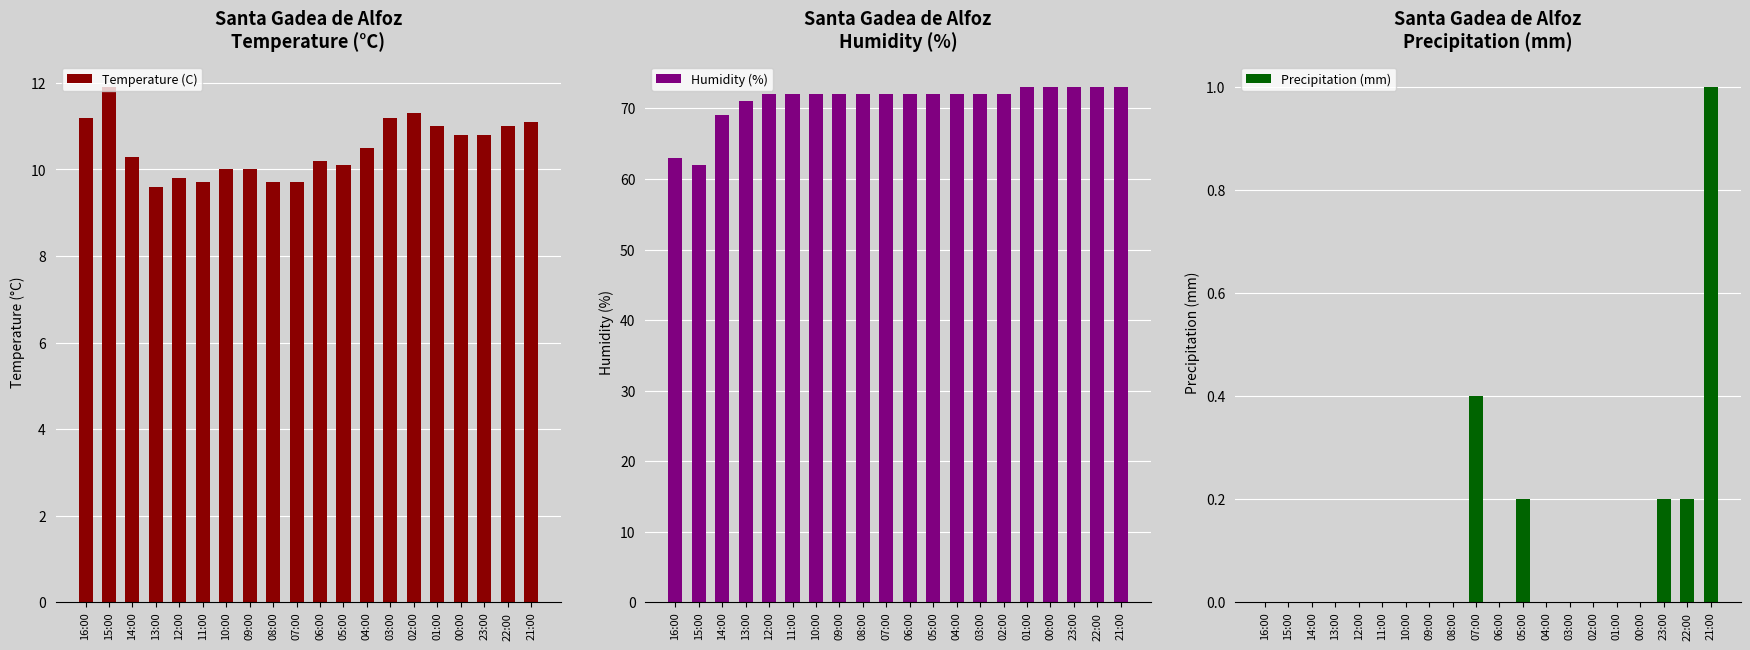

At how many categories does at least one series exceed 44?

20